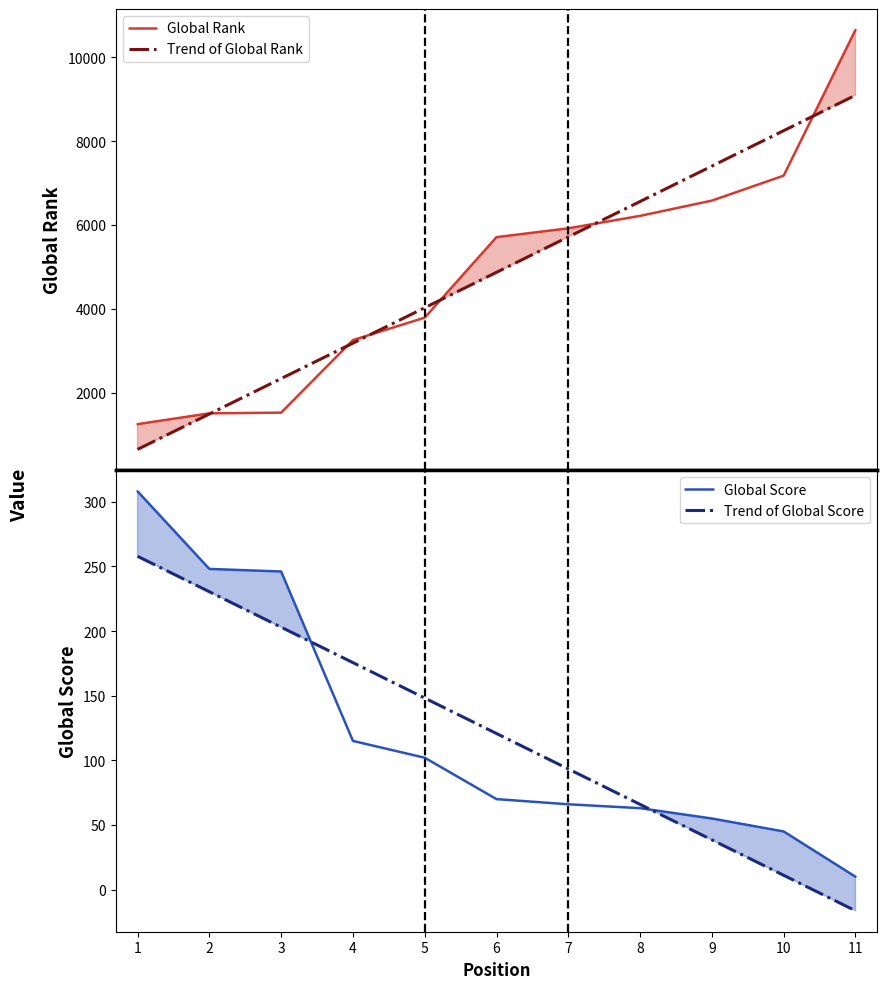

Reading right to left, transcribe all the data shown in this chart.

Global Rank: 11=10646.0	10=7175.0	9=6580.0	8=6217.0	7=5920.0	6=5710.0	5=3792.0	4=3257.0	3=1529.0	2=1512.0	1=1254.0
Trend of Global Rank: 11=9090.8	10=8247.0	9=7403.3	8=6559.5	7=5715.8	6=4872.0	5=4028.2	4=3184.5	3=2340.7	2=1497.0	1=653.2
Global Score: 11=10.0	10=45.0	9=55.0	8=63.0	7=66.0	6=70.0	5=102.0	4=115.0	3=246.0	2=248.0	1=308.0
Trend of Global Score: 11=-16.3	10=11.1	9=38.5	8=65.9	7=93.3	6=120.7	5=148.1	4=175.5	3=203.0	2=230.4	1=257.8